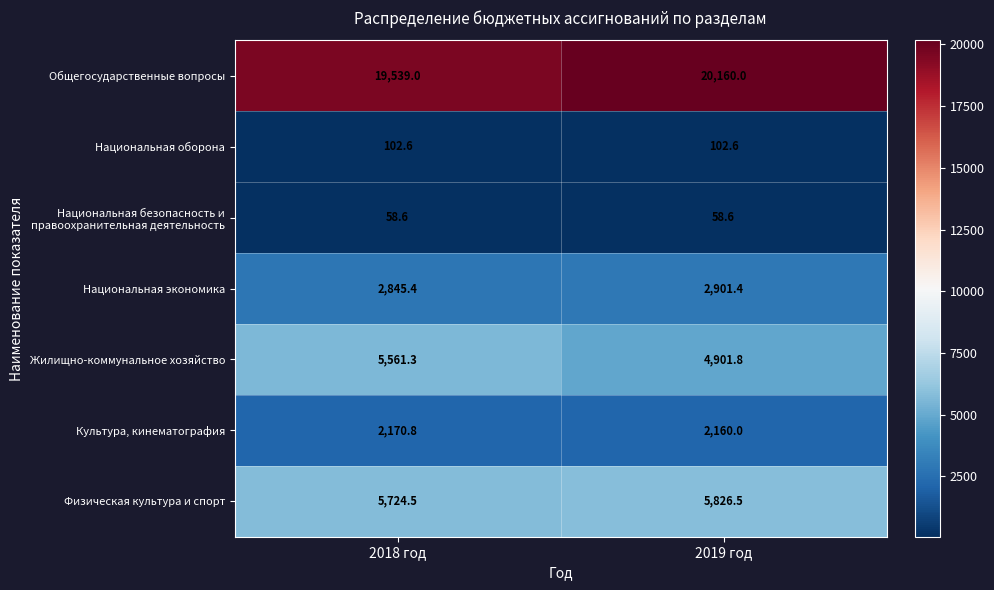

At which category is the sum across all series the highest?

2019 год